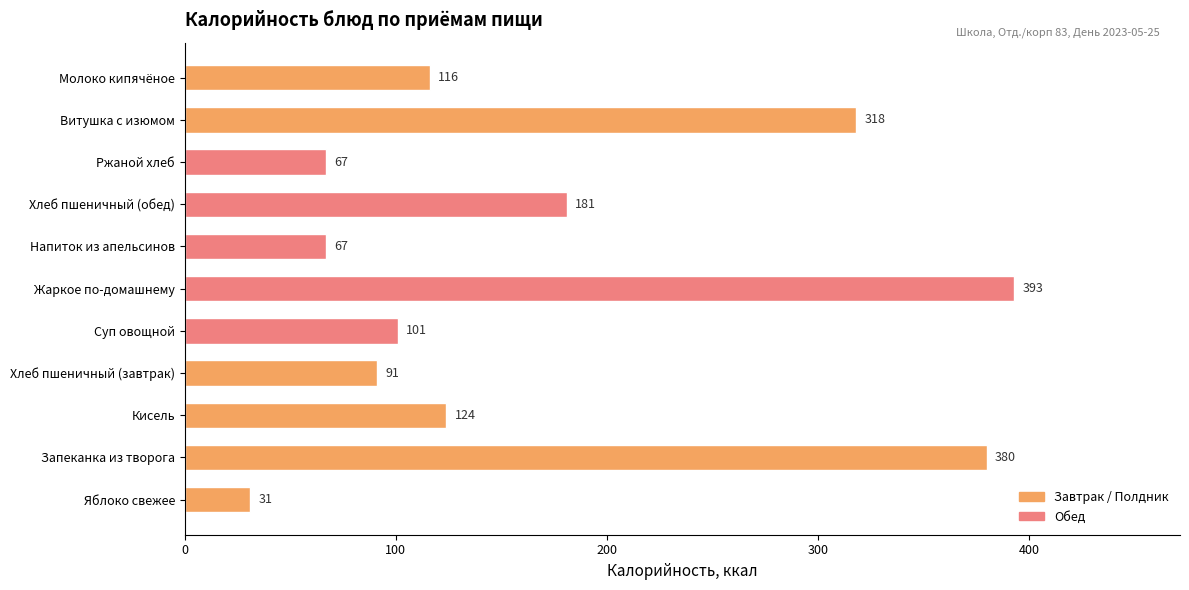

Read the value at Суп овощной.

101